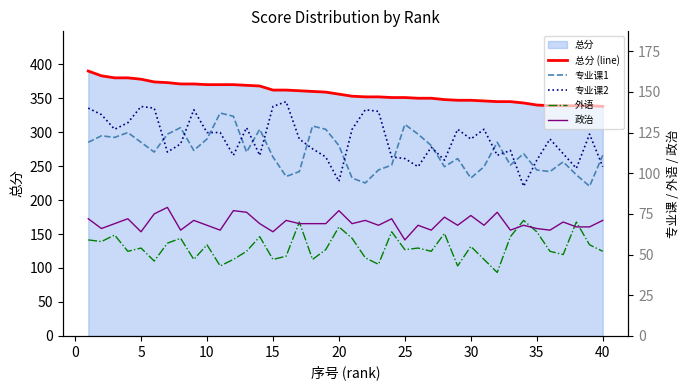

The 总分 (line) series shows 140 at 10. True or false?

False